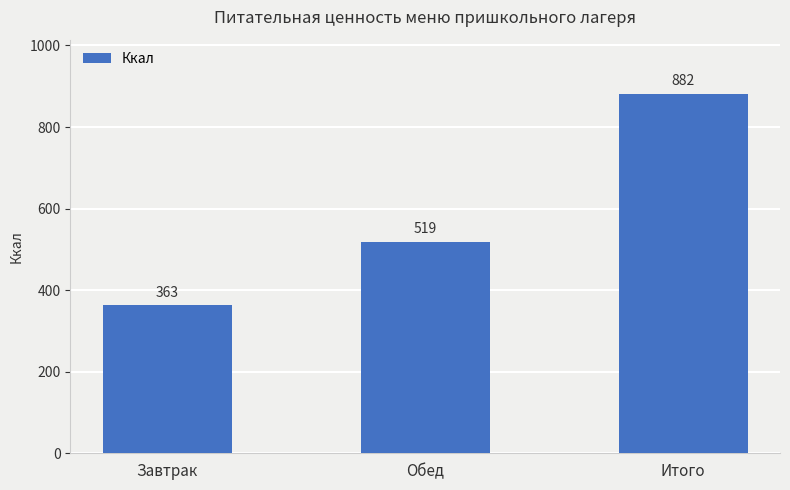

At which label does the data first exceed 518?

Обед